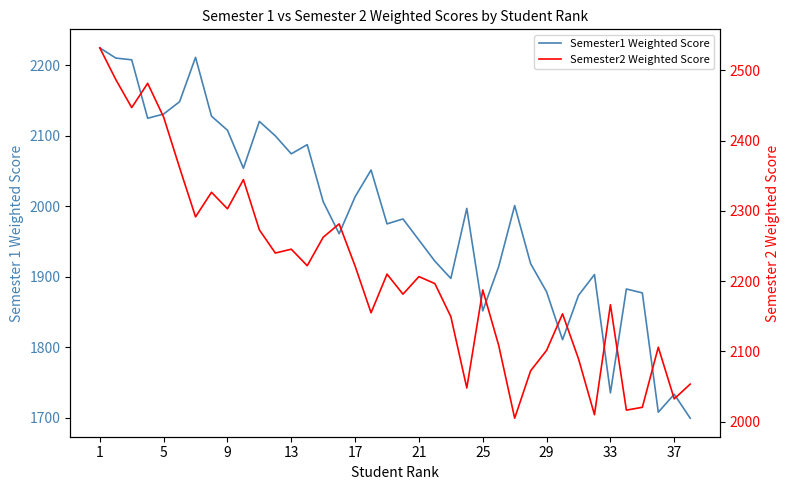

What are all the series names shown in the legend?

Semester1 Weighted Score, Semester2 Weighted Score